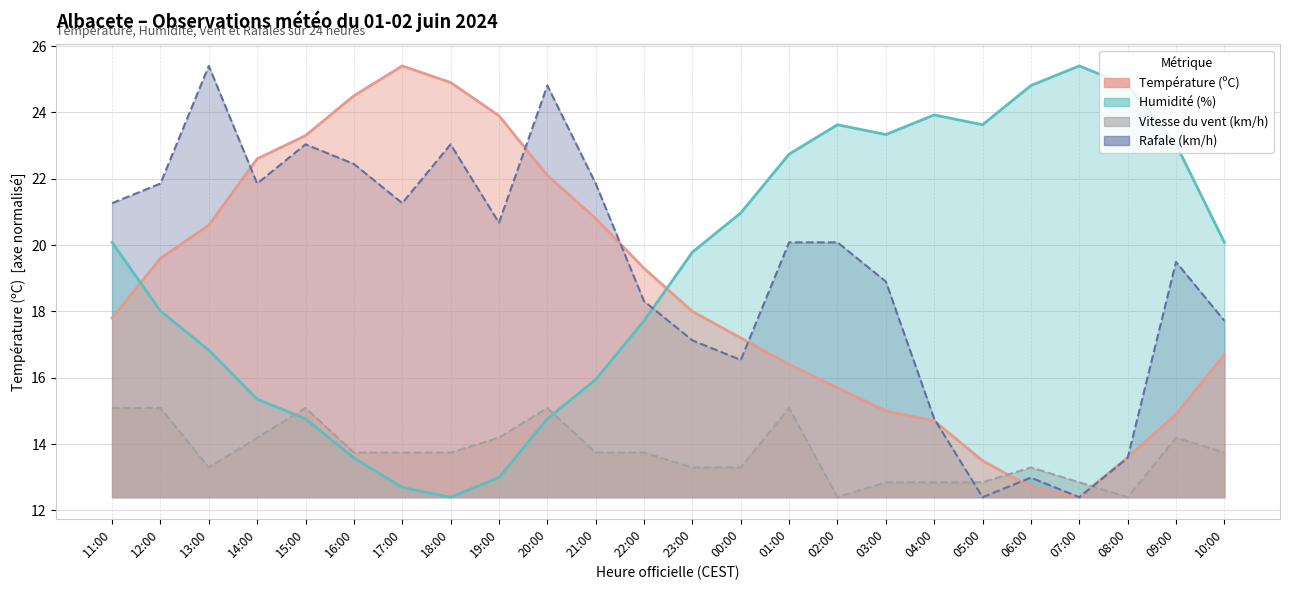

What is the smallest value displayed?

12.4